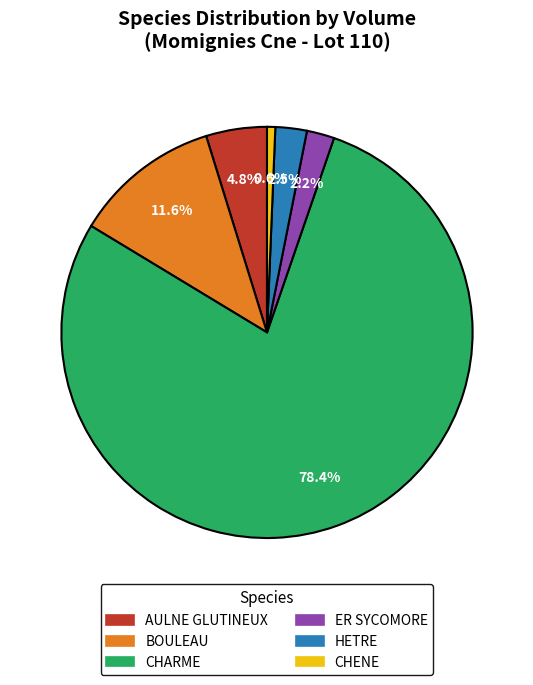

How many slices are in this pie chart?

6